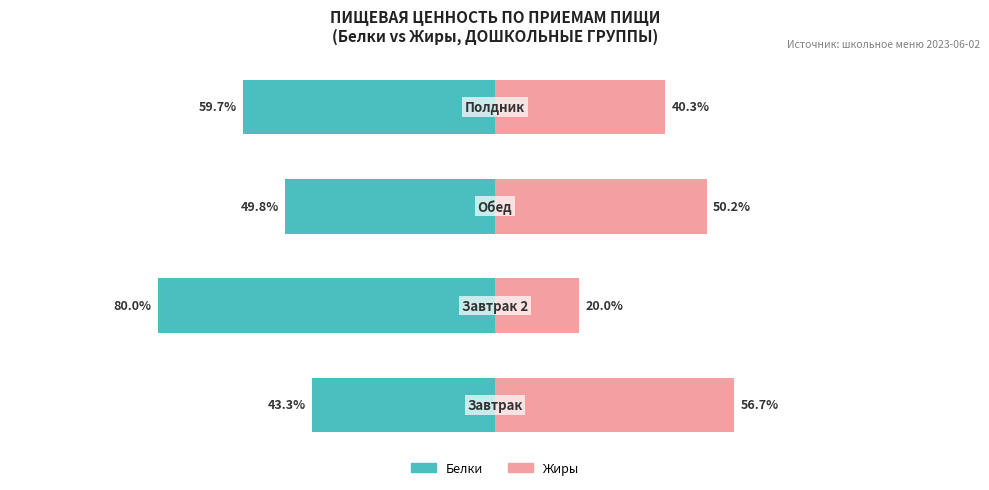

At how many categories does at least one series exceed -48?

4